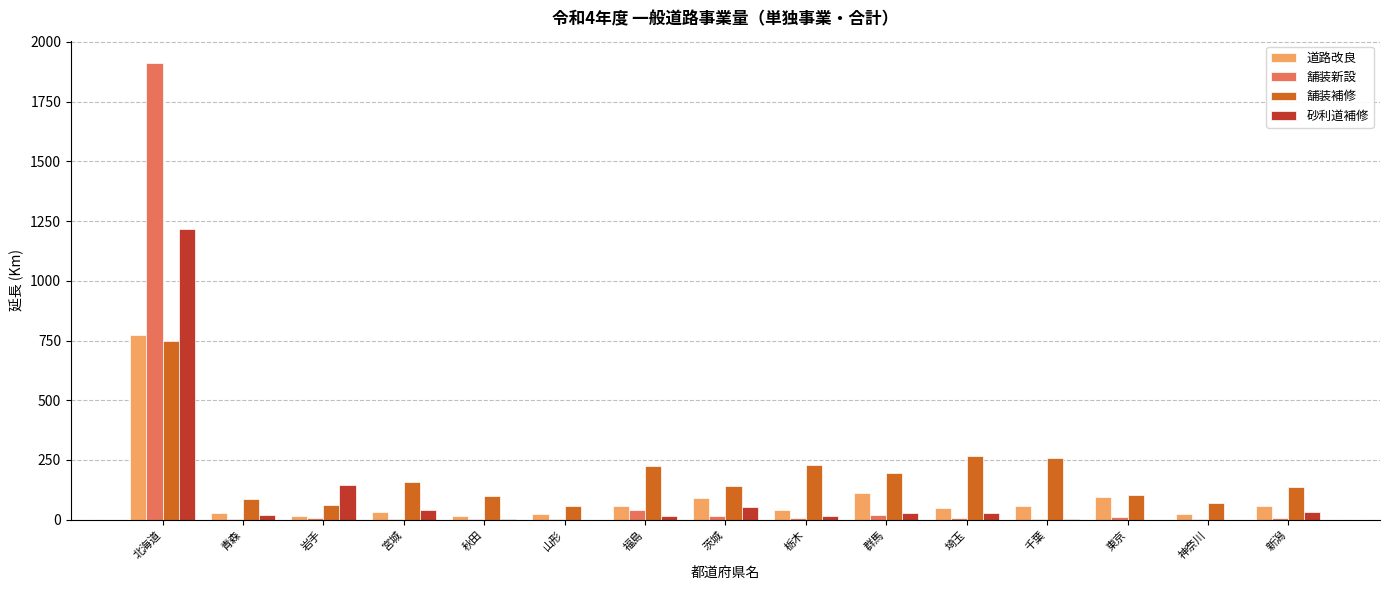

What is the highest value of the 舗装新設 series?

1910.0